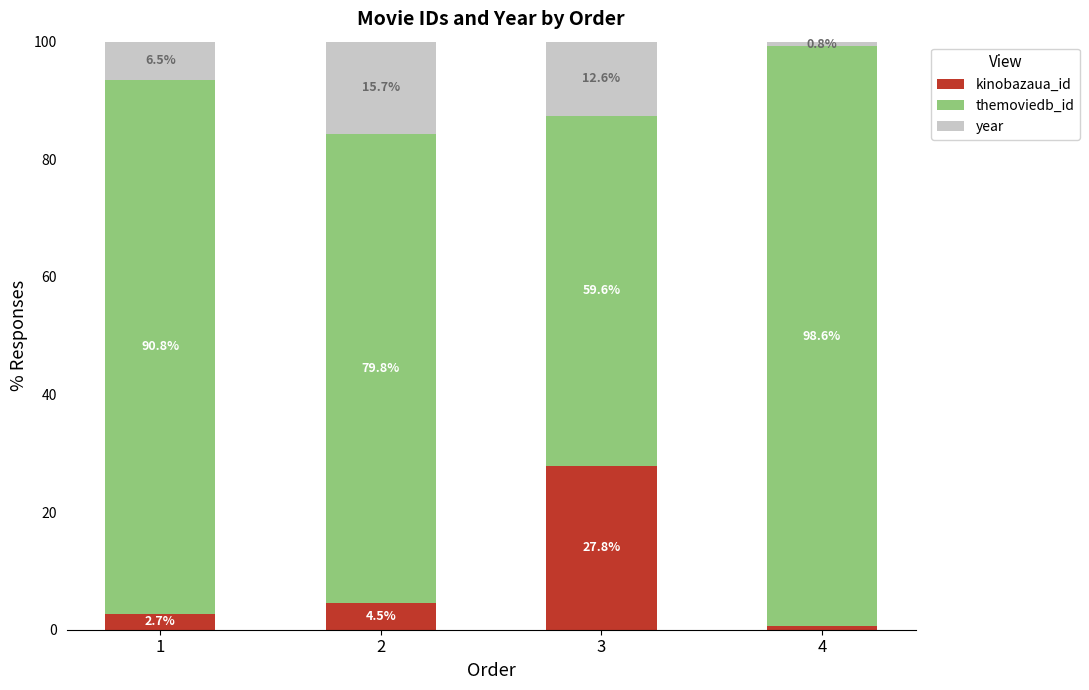

What are all the series names shown in the legend?

kinobazaua_id, themoviedb_id, year